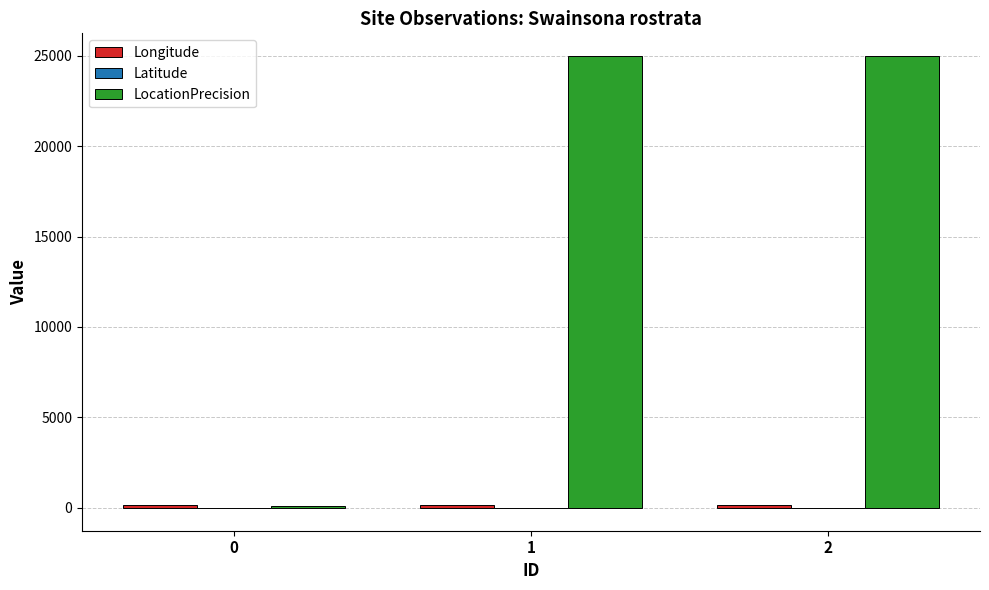

What is the greatest value displayed?

25000.0